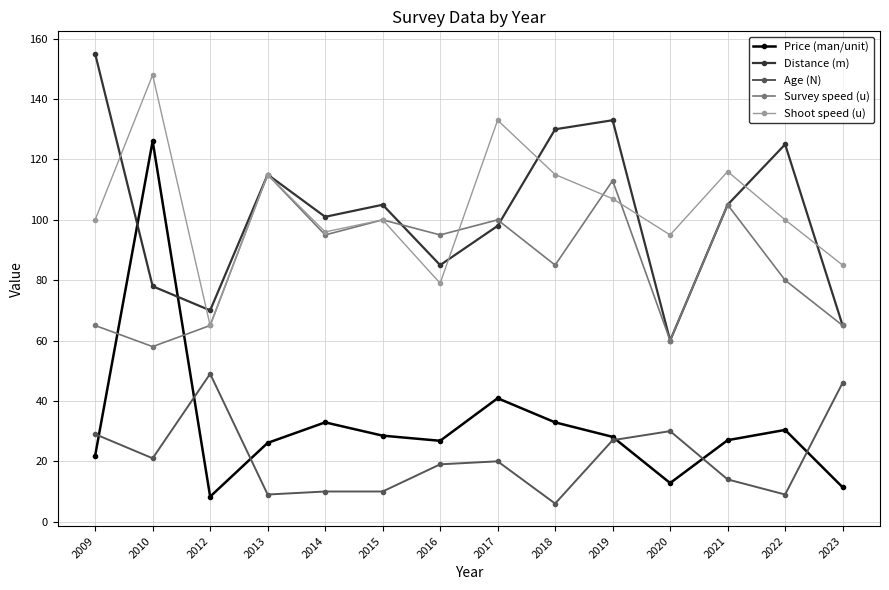

What is the total value across all series at 2017?

391.9